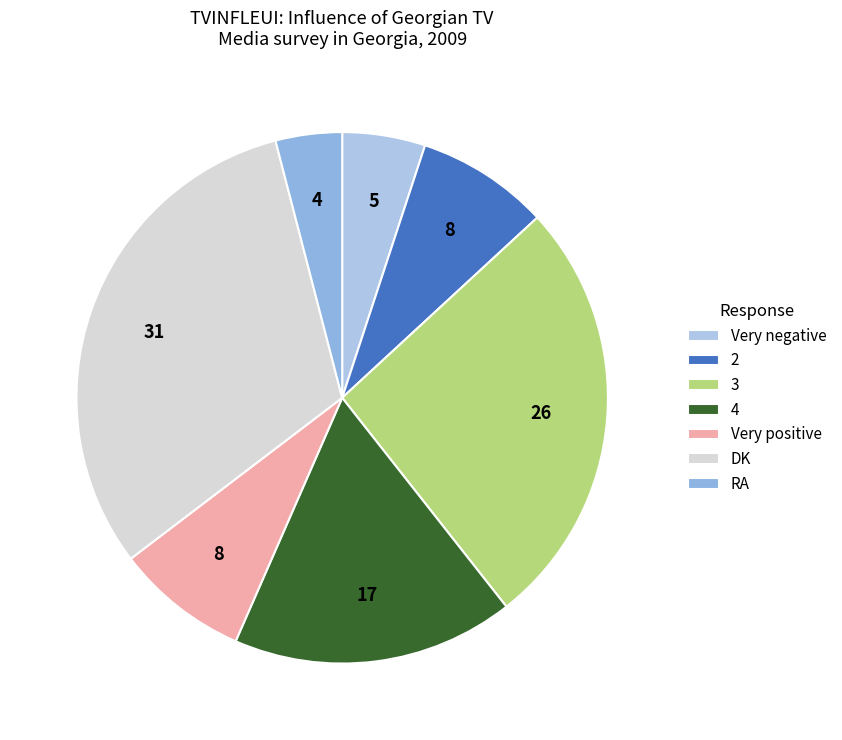

To the nearest percent, what is the difference between the DK and RA slice percentages?

27%